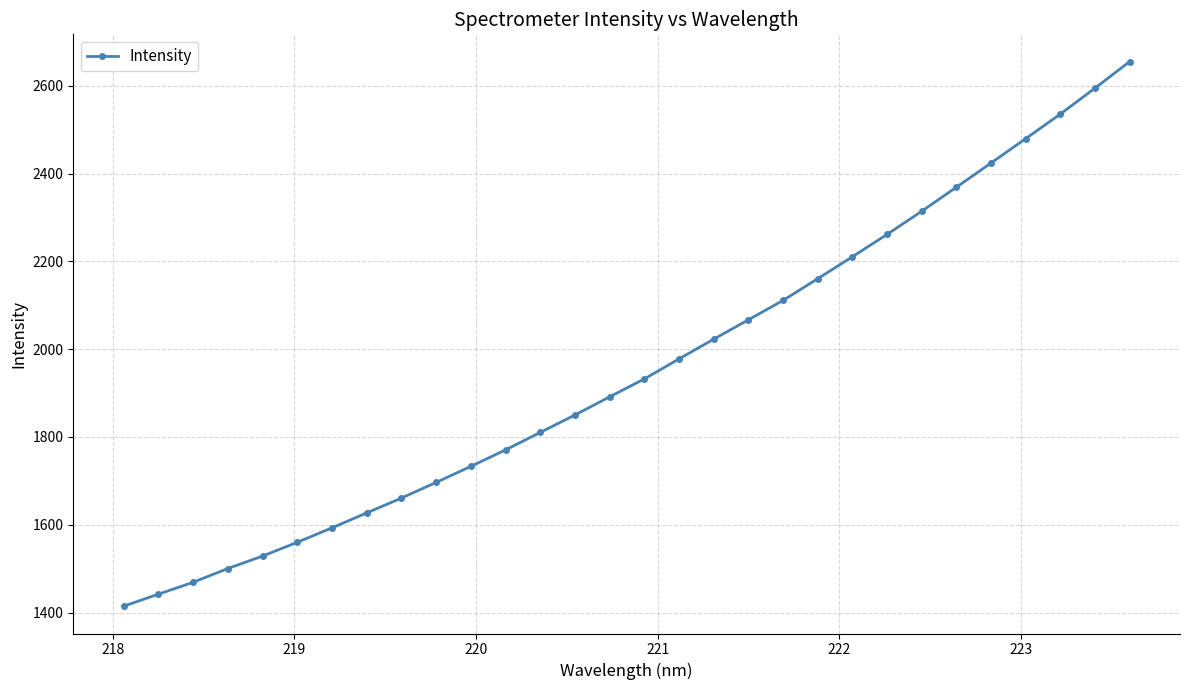

Reading right to left, what are all the values shown in this chart?

2655.4	2595.0	2535.8	2479.9	2424.2	2369.2	2314.4	2261.6	2210.7	2160.6	2111.1	2066.9	2022.8	1977.9	1932.2	1891.4	1850.0	1810.3	1770.5	1732.9	1696.4	1660.7	1626.9	1592.9	1560.0	1528.5	1500.2	1468.8	1441.7	1414.2